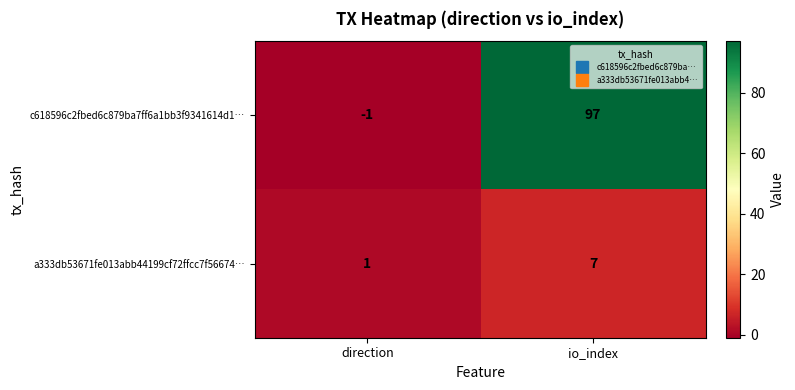

Is it true that c618596c2fbed6c879ba7ff6a1bb3f9341614d1… equals 0 at direction?

False